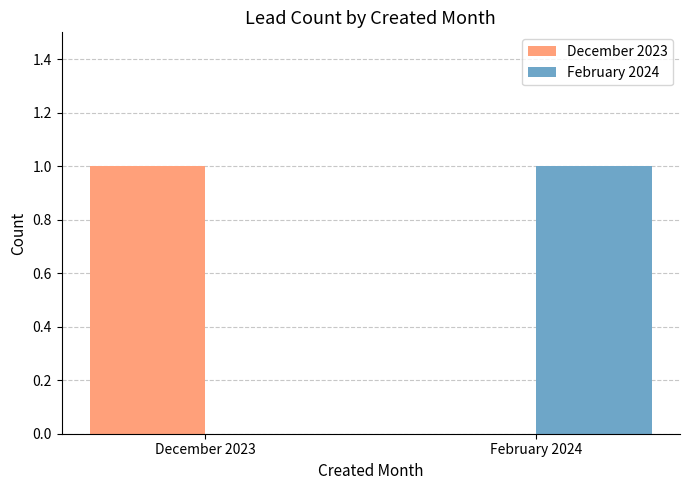

The February 2024 series shows 1 at February 2024. True or false?

True